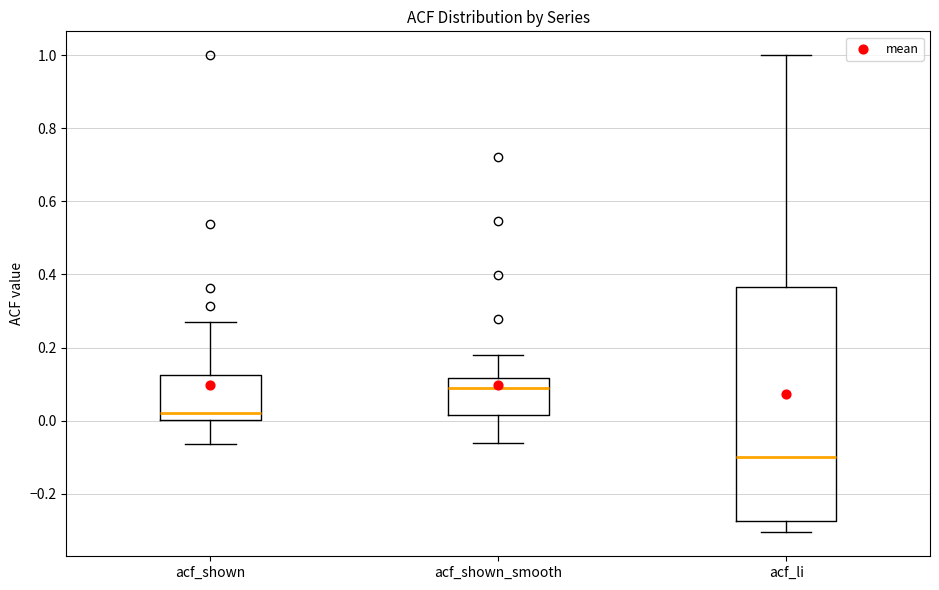

Reading left to right, transcribe this box plot: for each box, give where its median line is, the range the box spans, and where its two whiskers end, as read against the y-axis. The values are not printed on the chart, so give them approximately, as read against the axis.

acf_shown: median 0.02, box 0.00 to 0.12, whiskers -0.06 to 0.28
acf_shown_smooth: median 0.10, box 0.02 to 0.12, whiskers -0.06 to 0.18
acf_li: median -0.10, box -0.28 to 0.36, whiskers -0.30 to 1.00